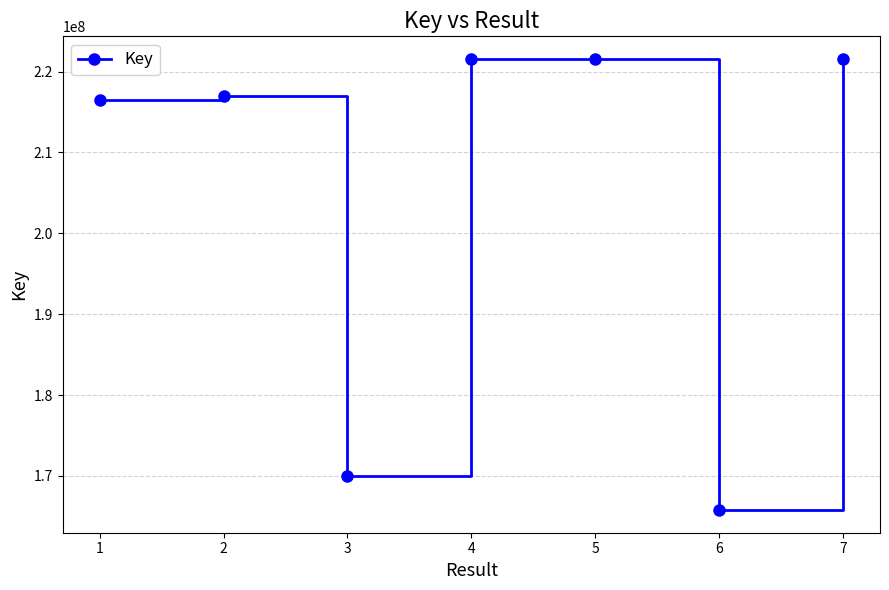

True or false: the data shows 139161153 at 7.

False